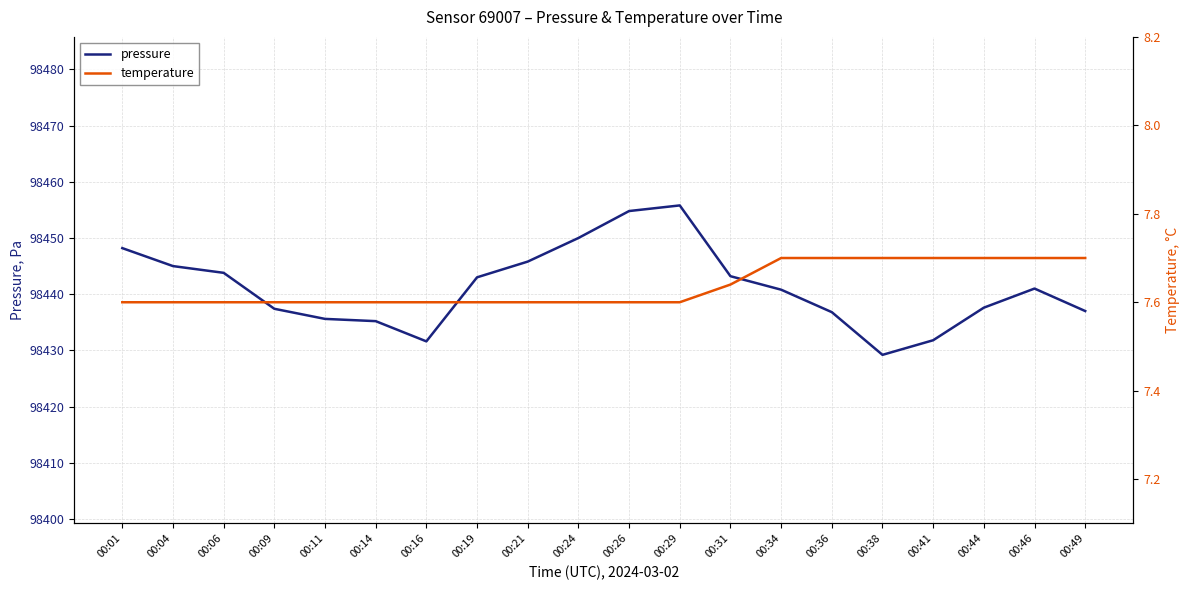

How many lines are shown in the chart?

2